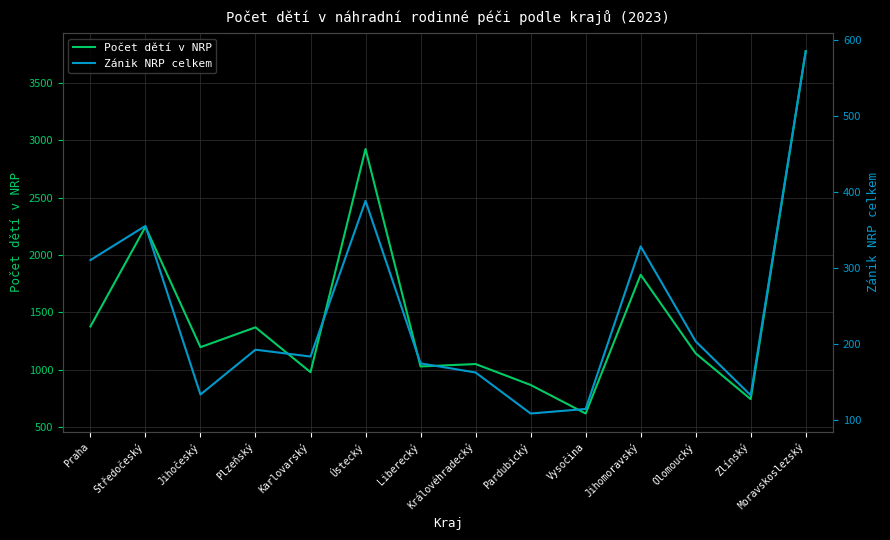

At which category does Počet dětí v NRP reach its first local valley?

Jihočeský